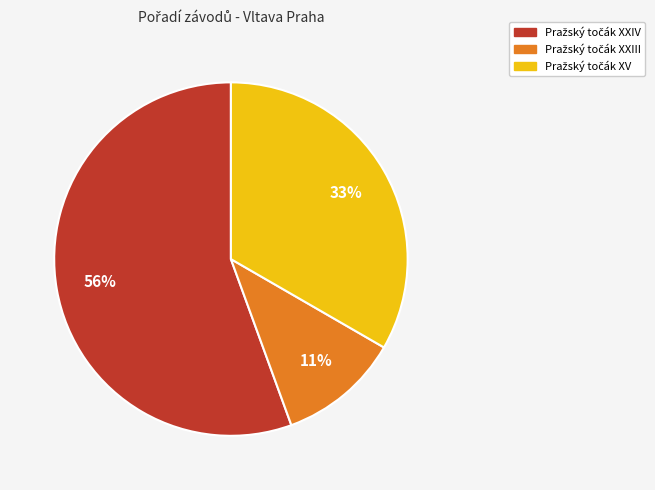

To the nearest percent, what is the average slice percentage?

33%